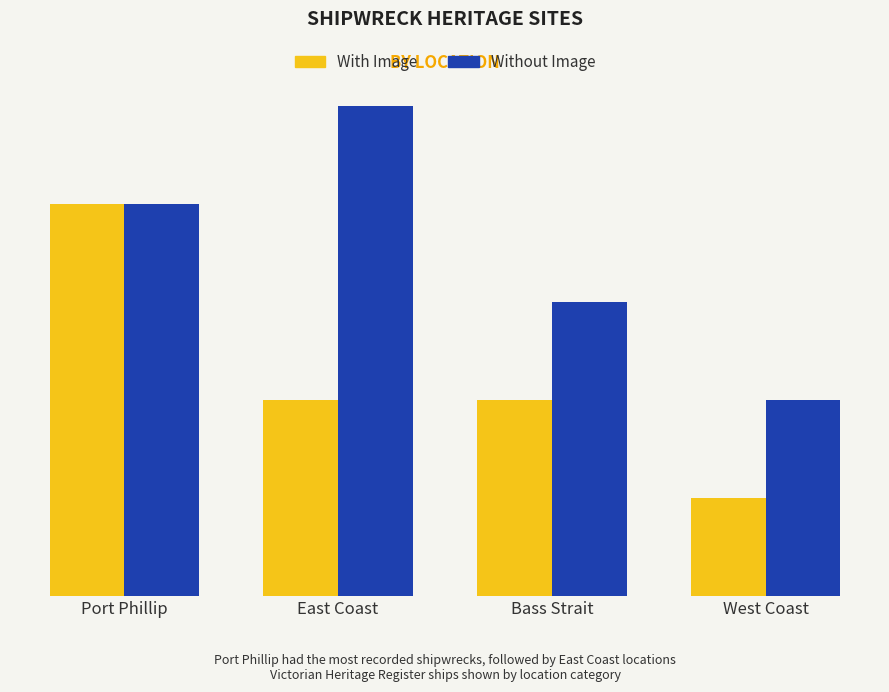

Which series has the widest spread of values?

With Image